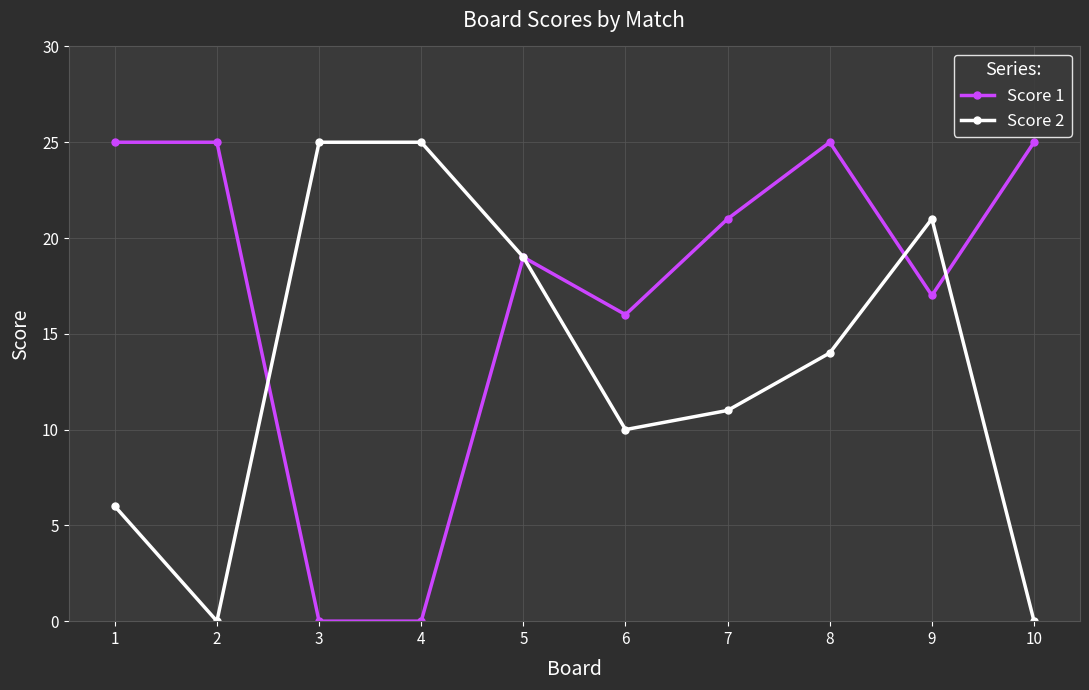

True or false: Score 1 has a value of 17 at 9.

True